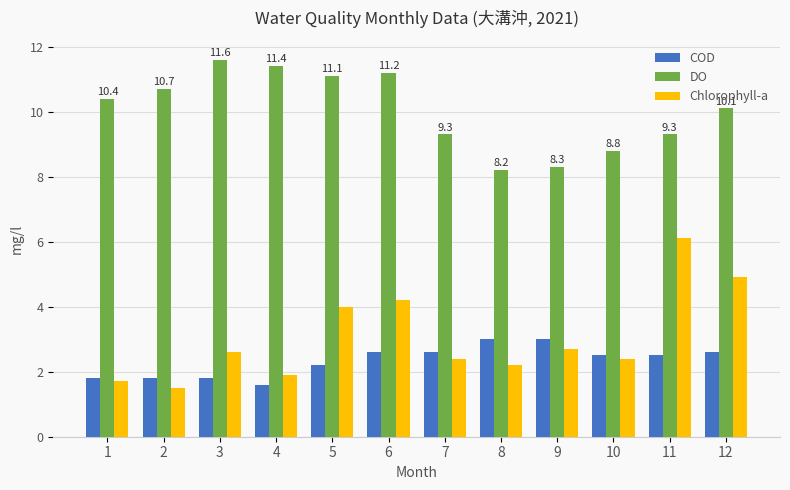

Which series has the widest spread of values?

Chlorophyll-a